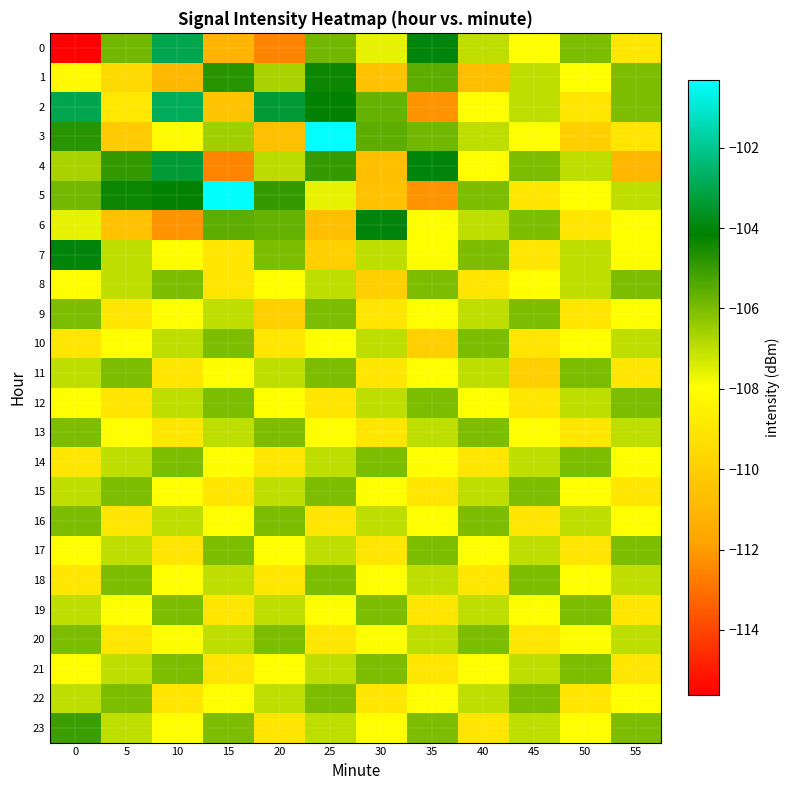

At which category is the sum across all series the highest?

25